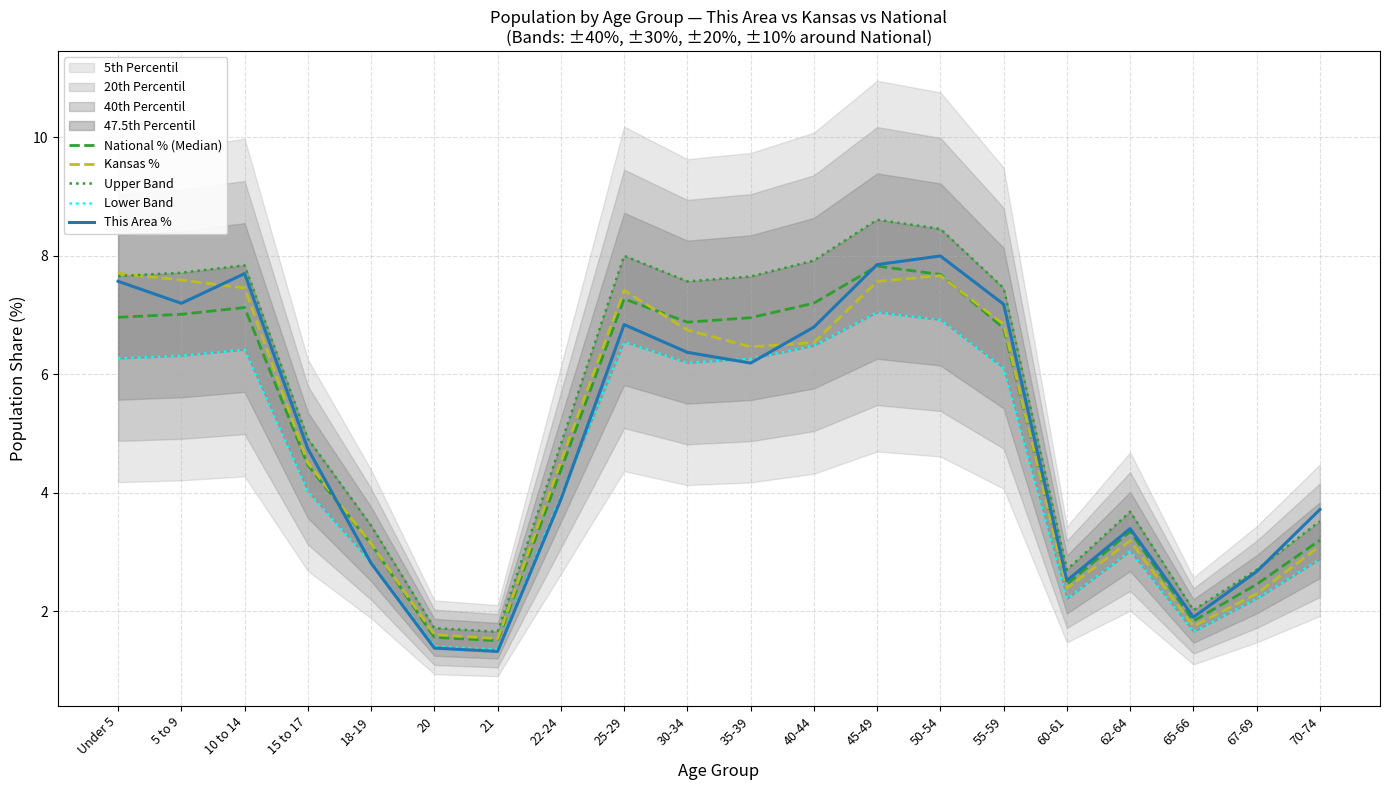

What is the sum of all Kansas % values?

100.0